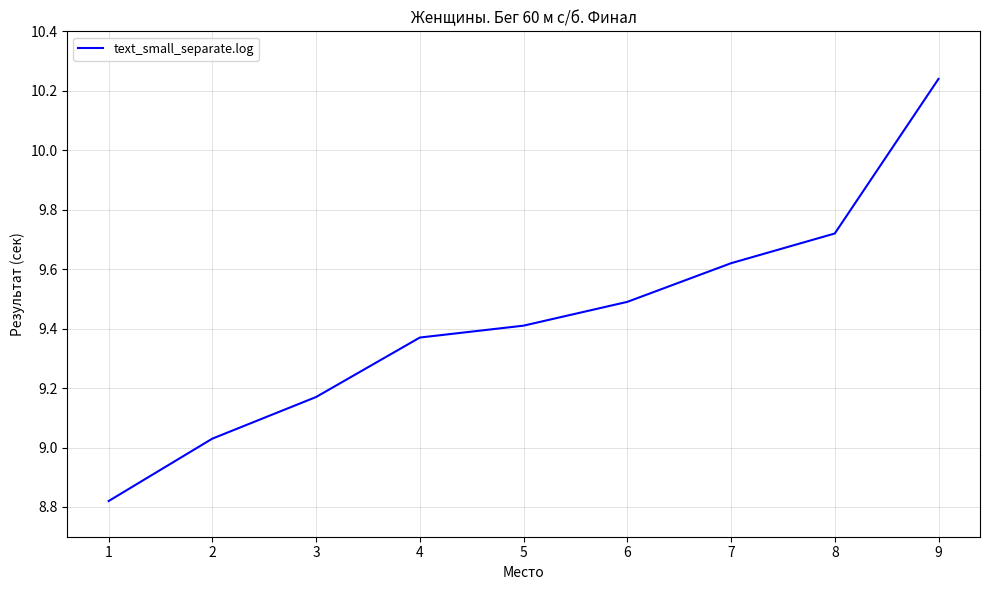

Rank the categories by value from lowest to highest.

1, 2, 3, 4, 5, 6, 7, 8, 9